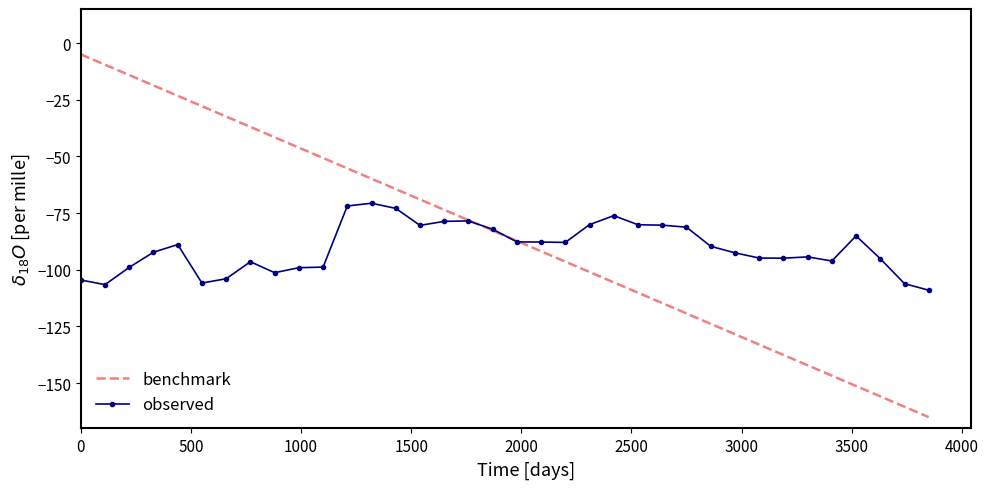

After their last crossing, which series has the higher values: benchmark or observed?

observed